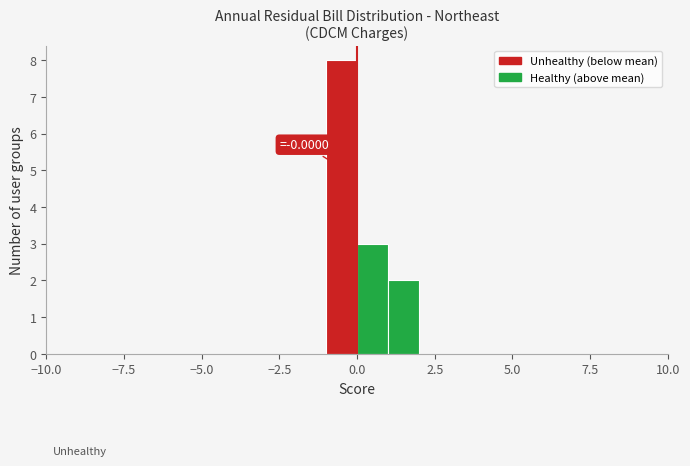

Read against the x-axis, roughly where is the centre of the tallest bar?

-0.5